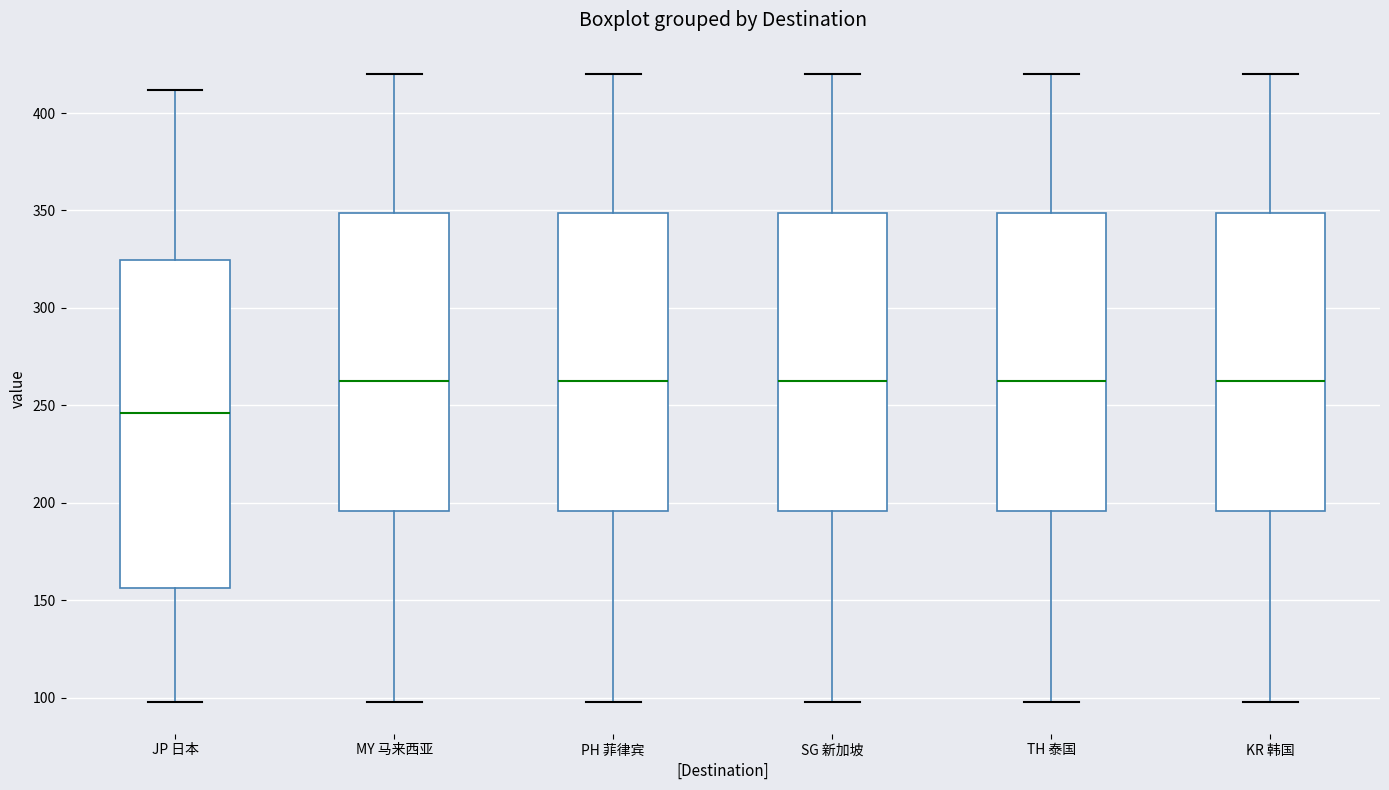

Which box is the tallest, from its lower edge to its upper edge?

JP 日本